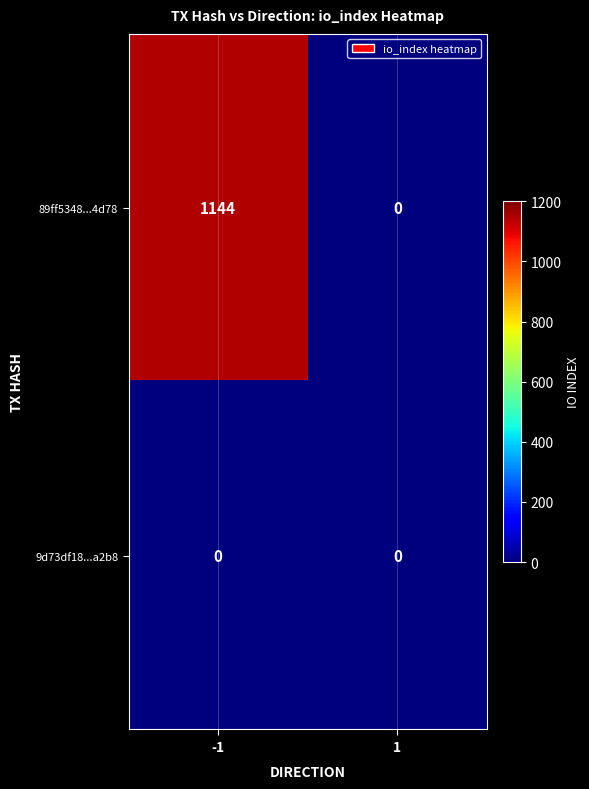

At -1, list the series in order from smallest to largest.

9d73df18...a2b8, 89ff5348...4d78